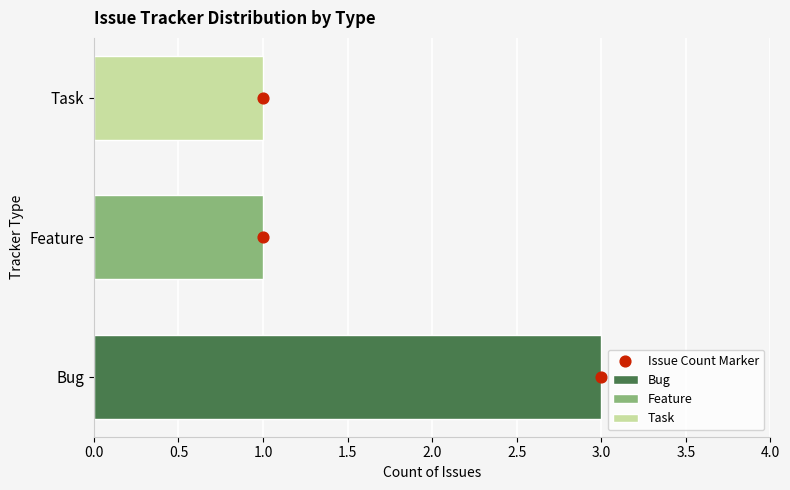

What is the change in value from 3.0 to 1.0?

+2